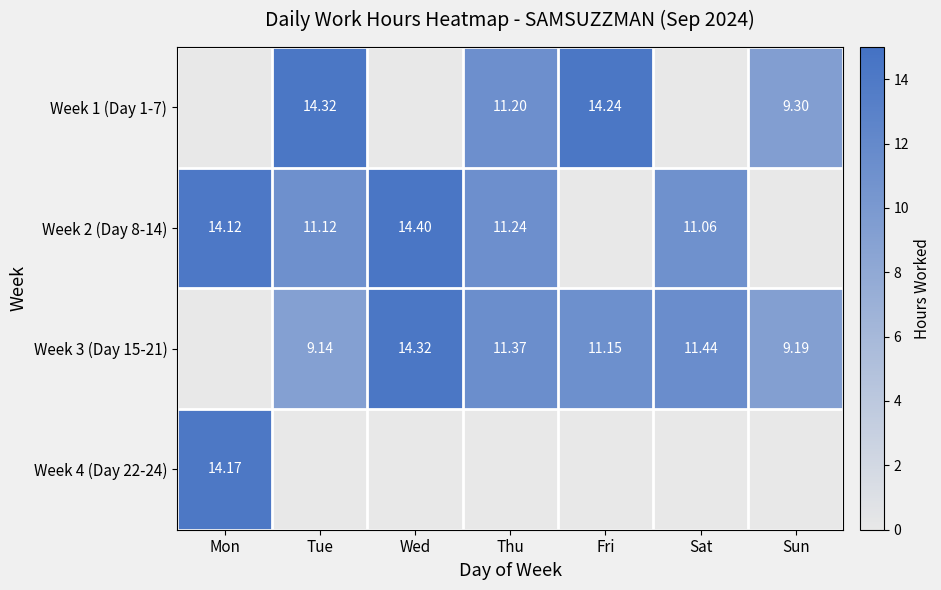

Which has a higher value, Sun or Fri?

Fri